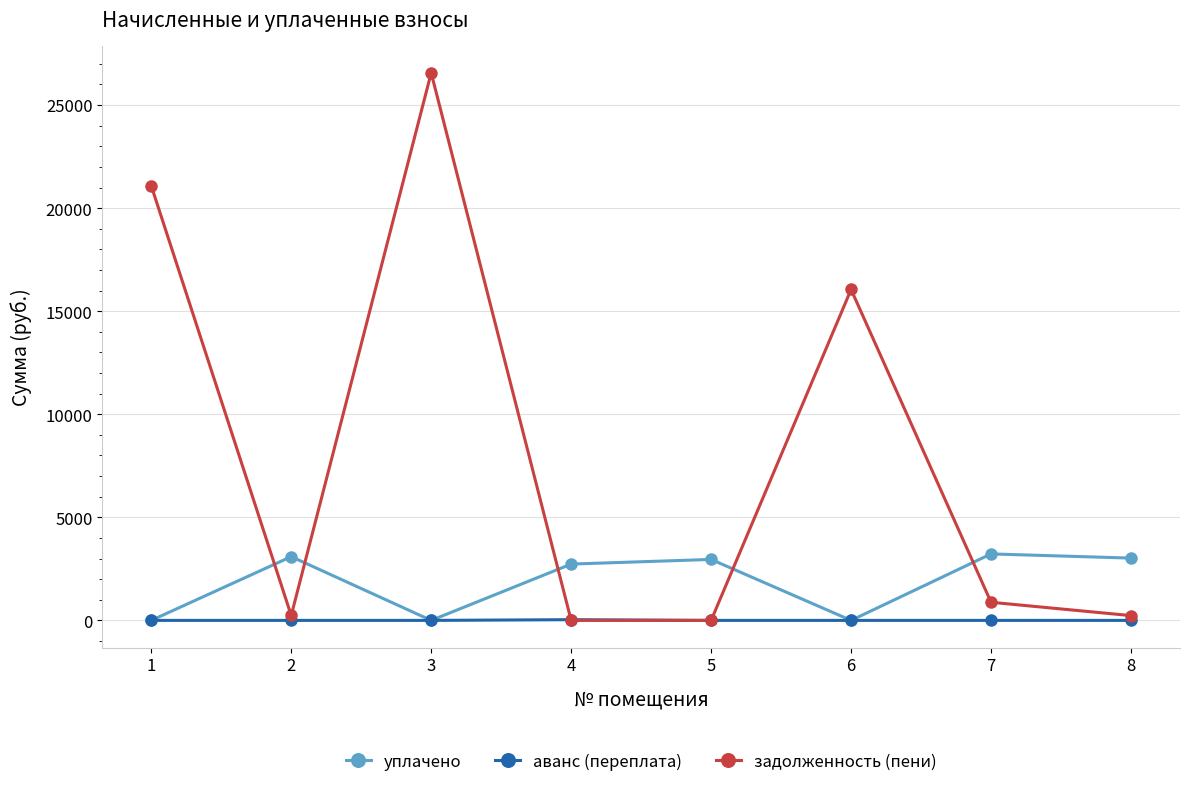

At which category does задолженность (пени) reach its first local peak?

3